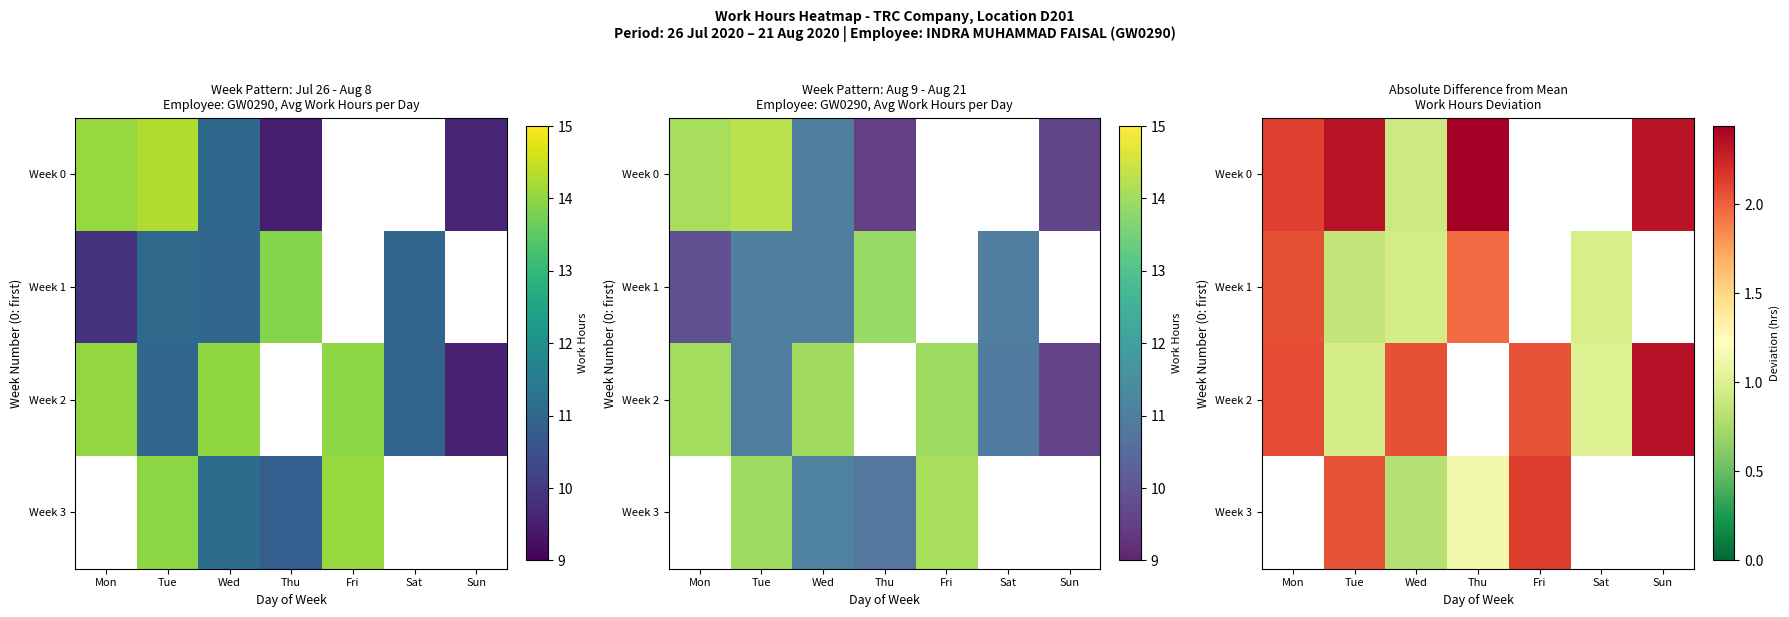

Is it true that Week 3 equals 2.1 at Tue?

True